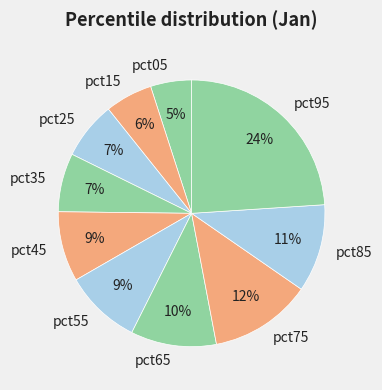

How many slices are in this pie chart?

10